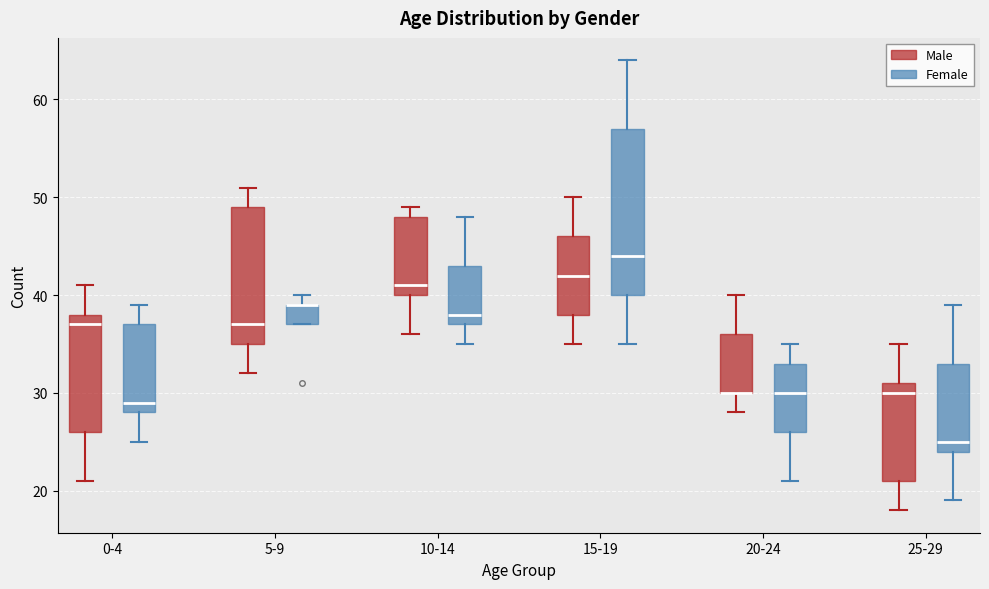

Where does the median line of the box for 5-9 (Male) sit on the y-axis? The values are not printed on the chart, so give them approximately, as read against the axis.

37